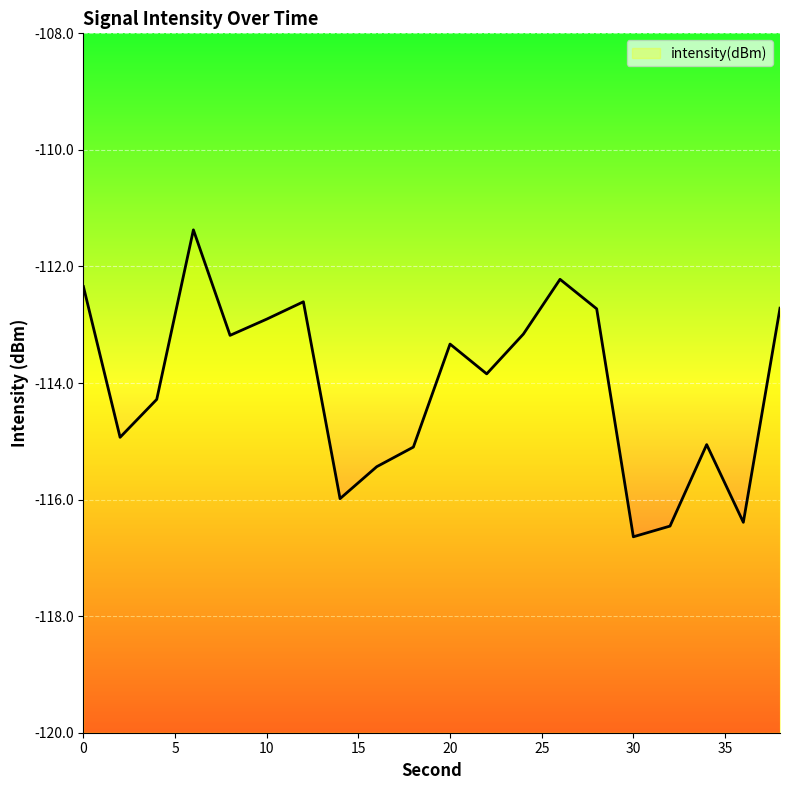

What is the difference between the maximum and minimum values?

5.3